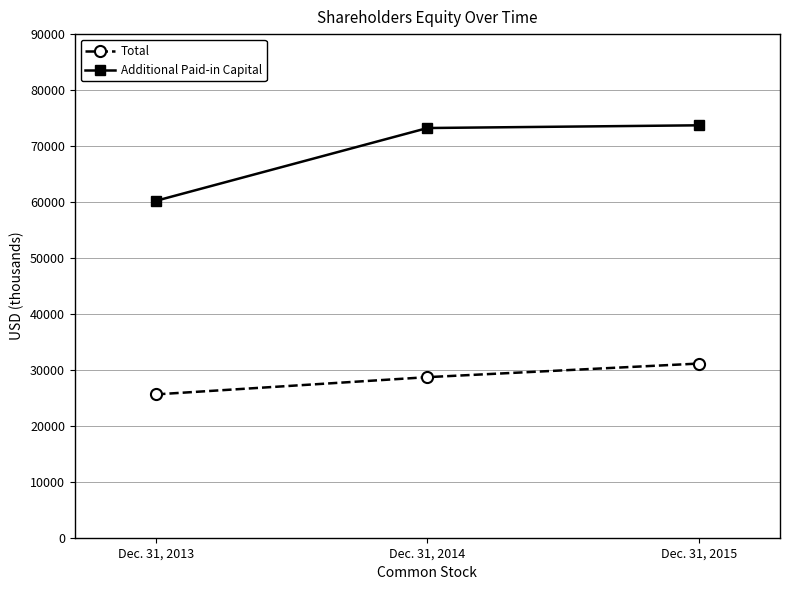

Which category has the highest value in the Total series?

Dec. 31, 2015